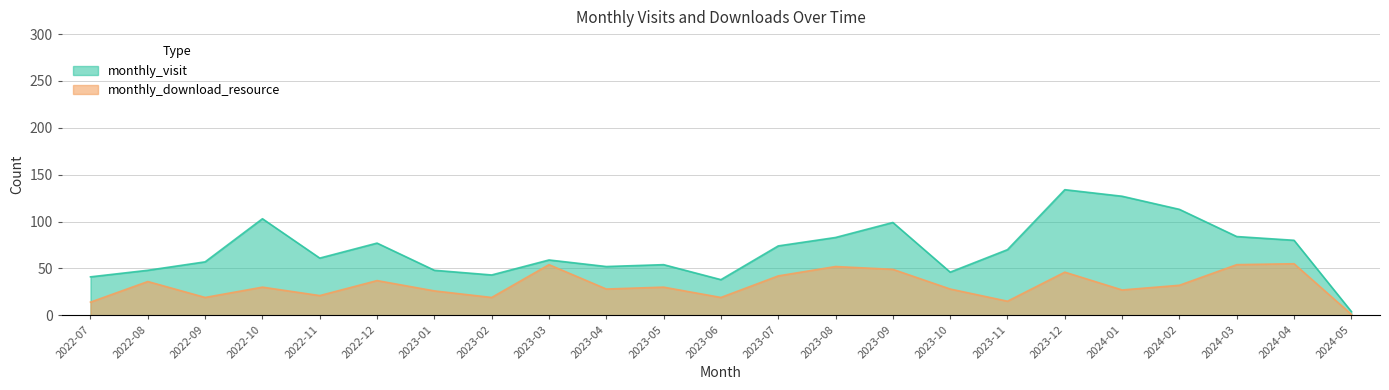

What is the value of the monthly_visit point at the 15th from the left?

99